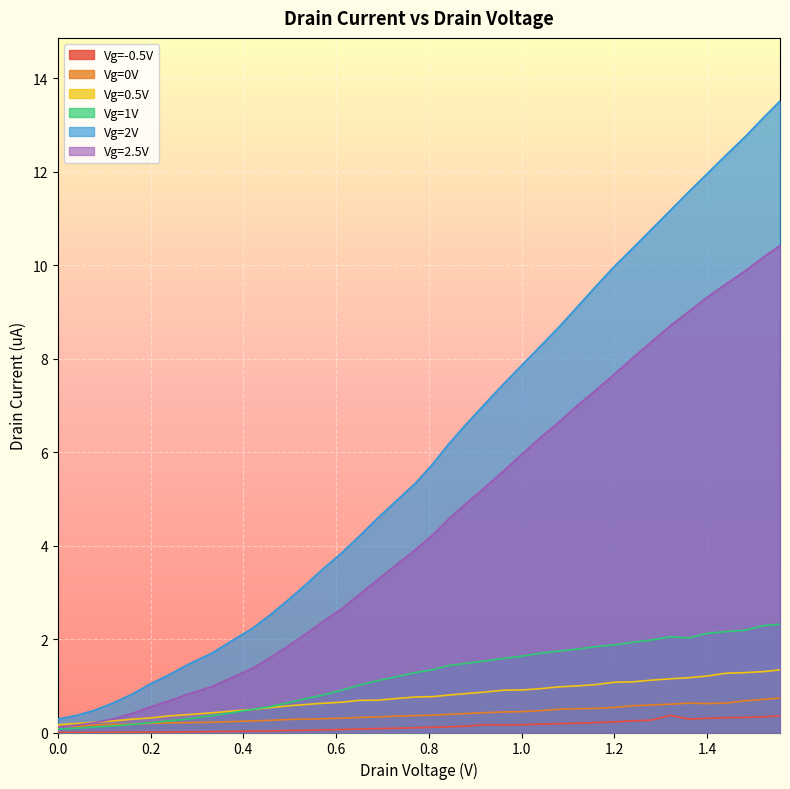

What is the label of the 9th point from the left?

0.33242